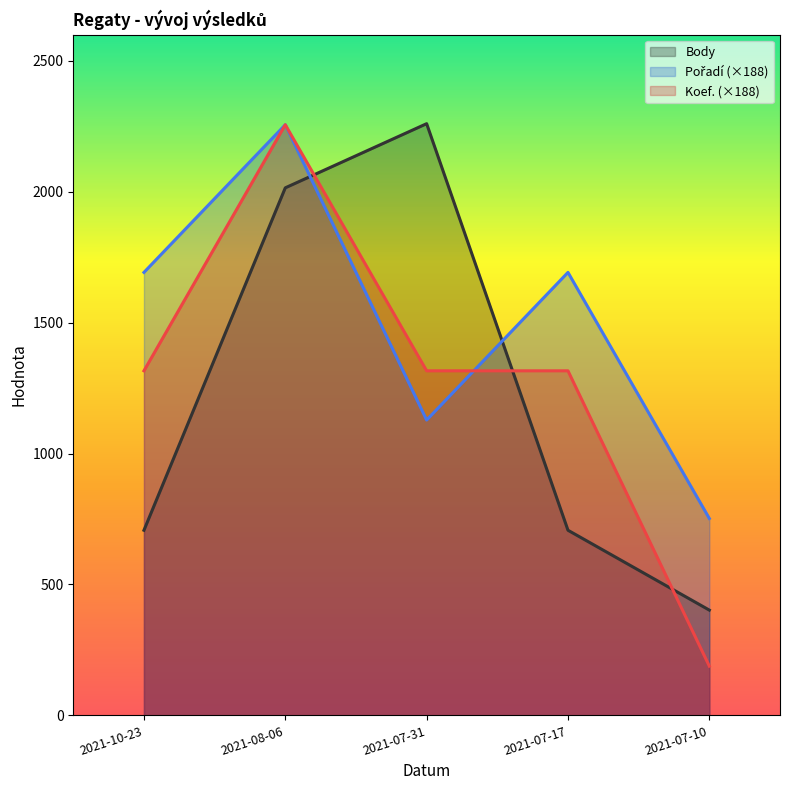

In Body, how many points are higher than both neighbors (excluding endpoints)?

1